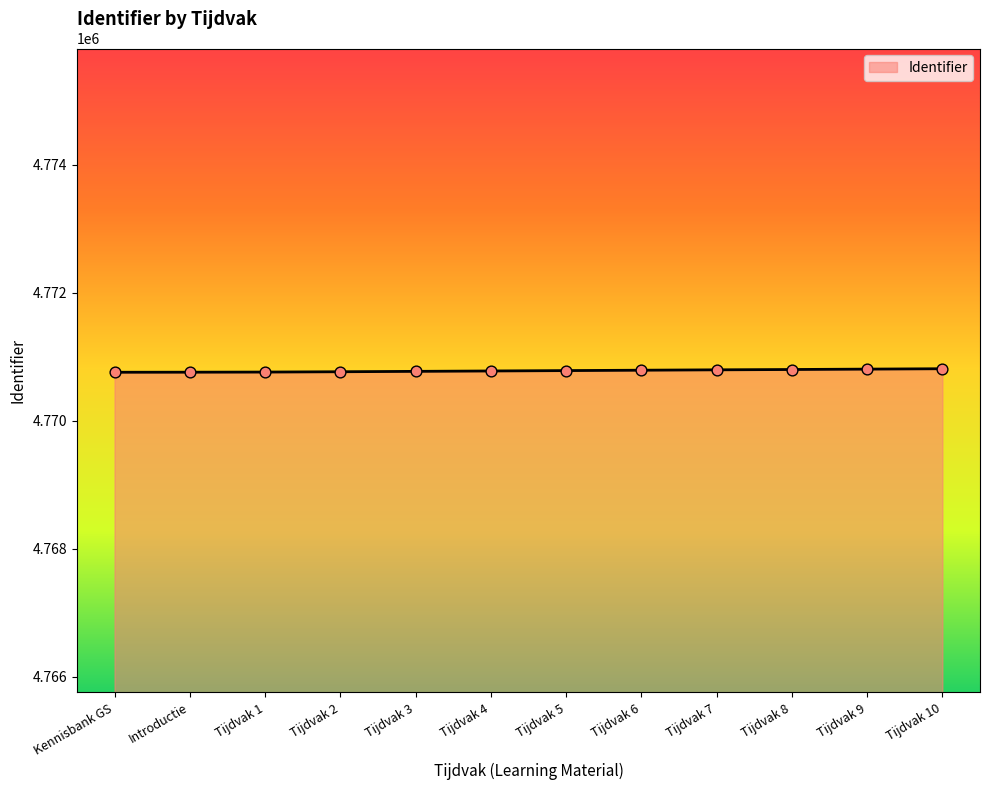

What is the change in value from Tijdvak 6 to Tijdvak 10?

+23